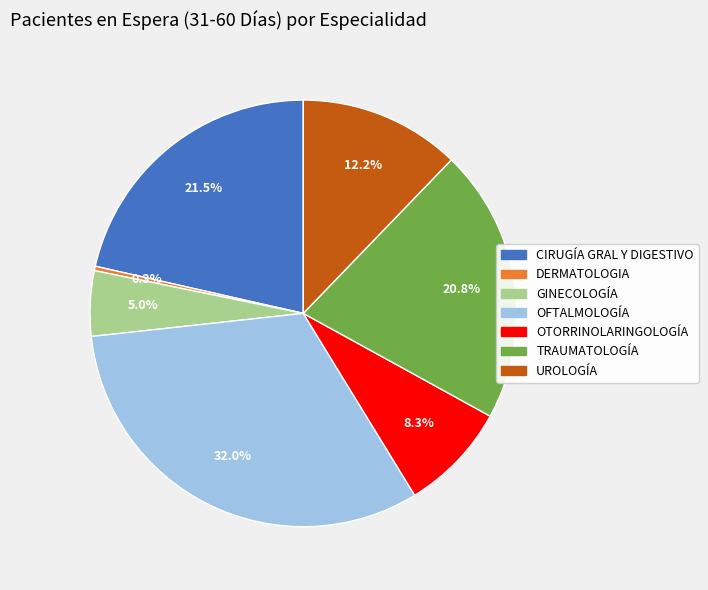

To the nearest percent, what is the average slice percentage?

14%